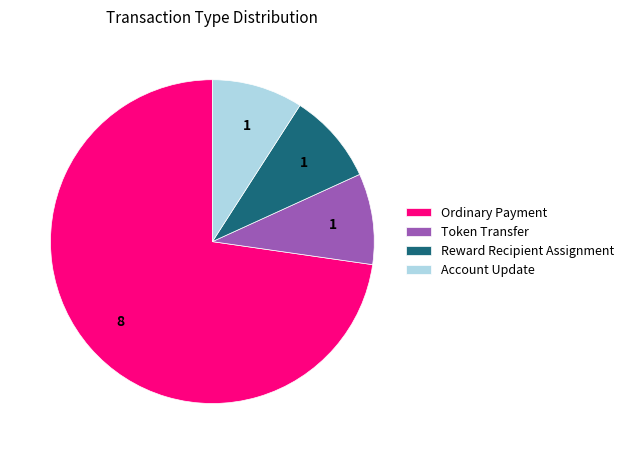

The Token Transfer slice represents 16% of the pie. True or false?

False